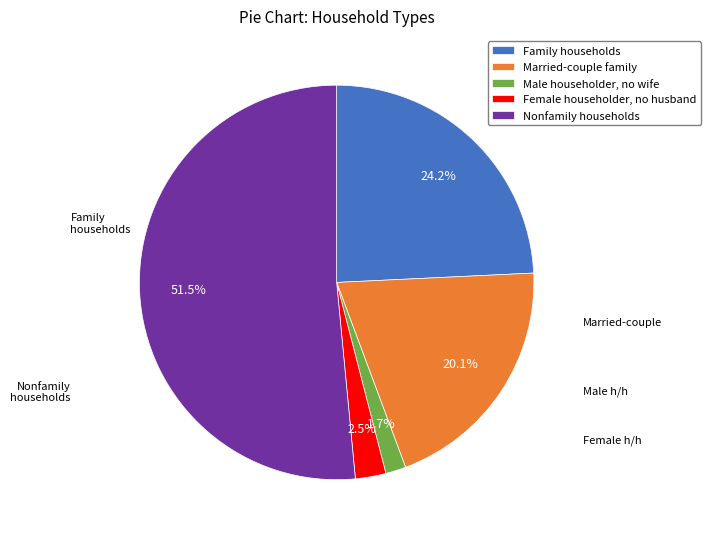

Is the sum of Married-couple family and Nonfamily households greater than half?

Yes